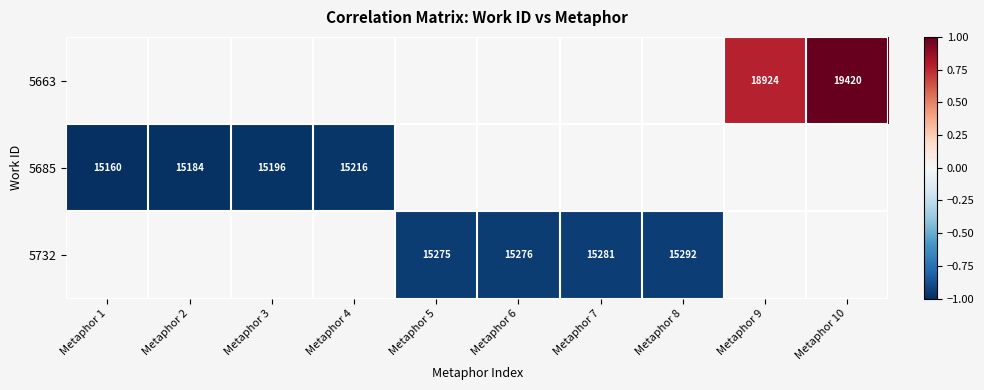

Which has a higher value, Metaphor 1 or Metaphor 9?

Metaphor 9